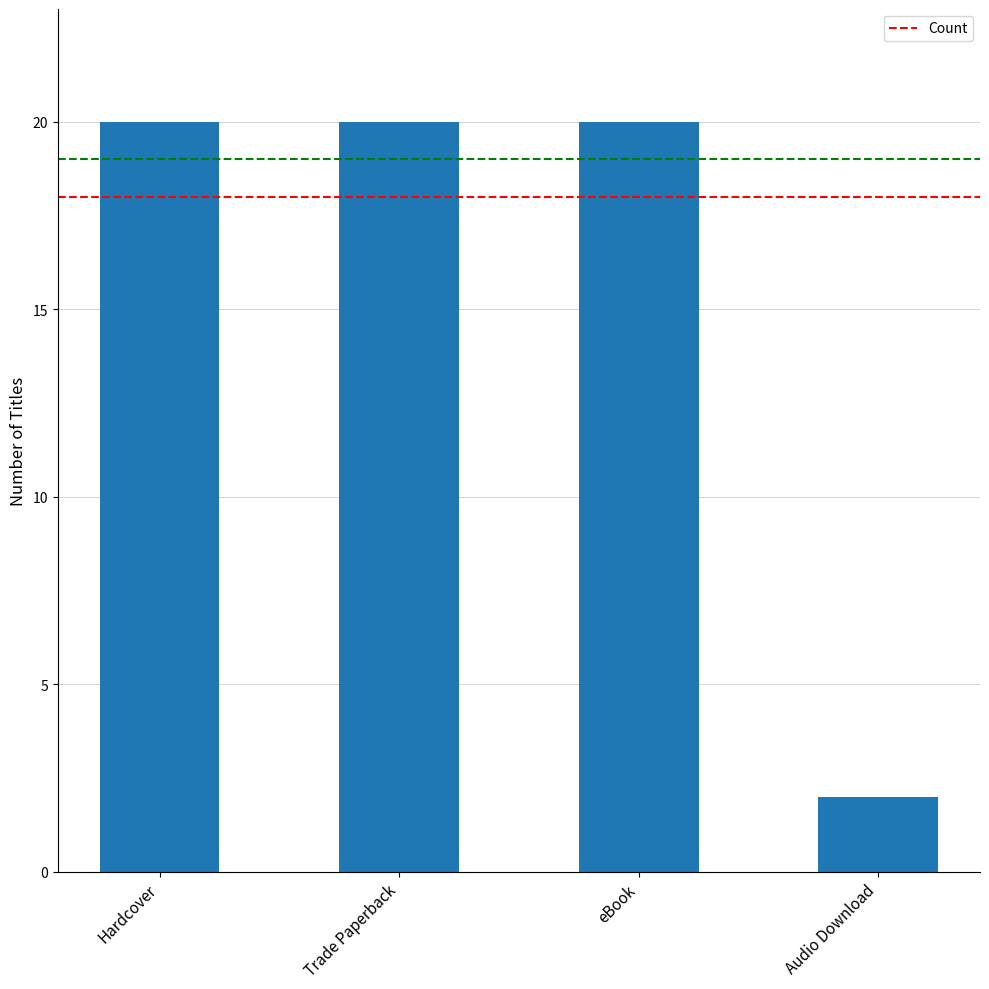

Reading left to right, what are all the values shown in this chart?

Hardcover=20	Trade Paperback=20	eBook=20	Audio Download=2